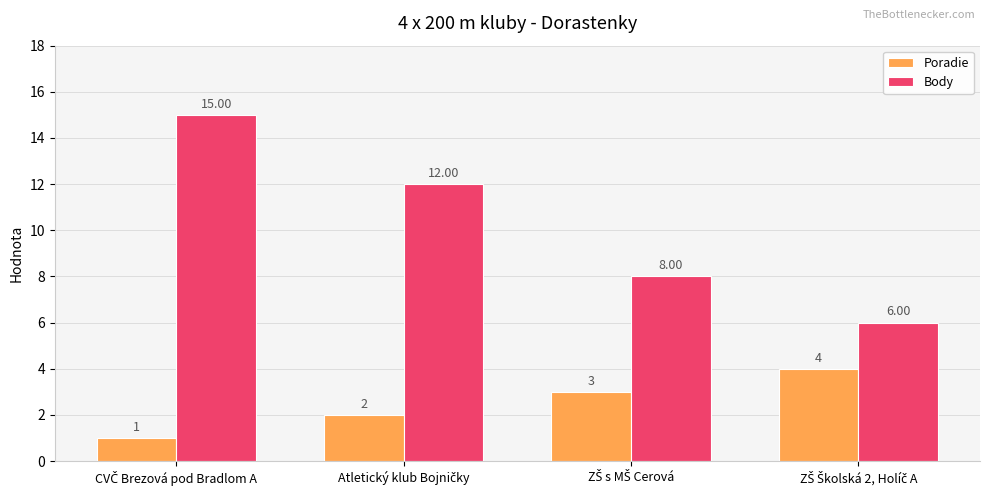

What are all the series names shown in the legend?

Poradie, Body